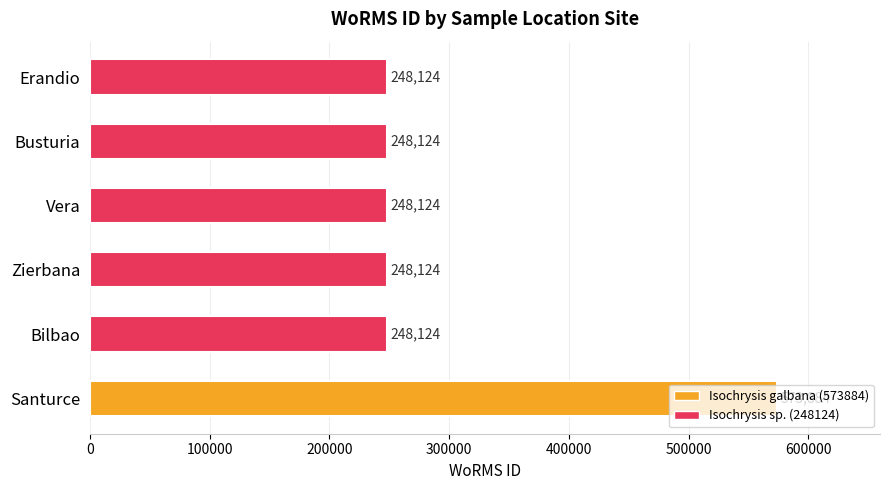

What is the maximum value shown in the chart?

573884